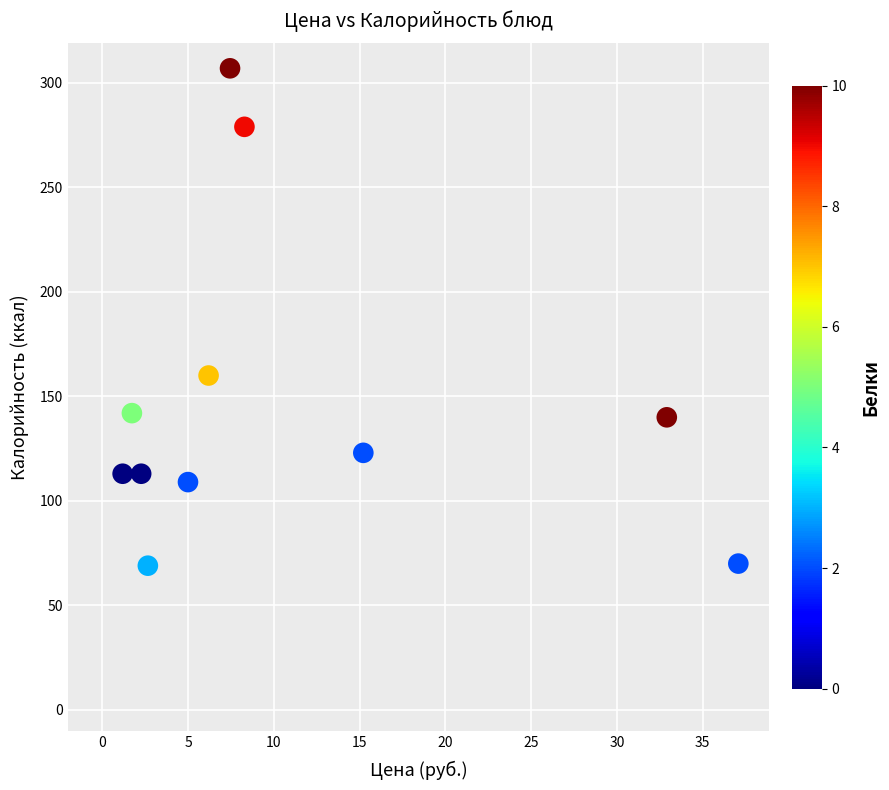

What Y value in the scatter plot is closest to 188?

160